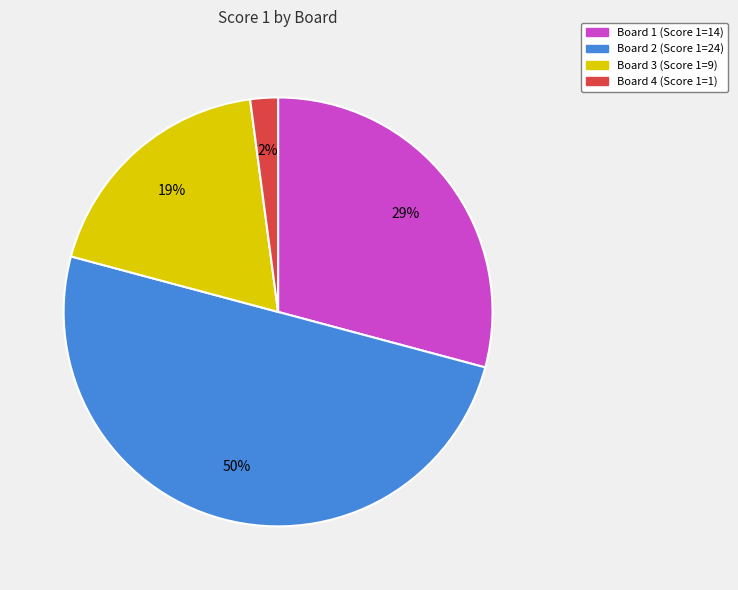

How many segments does this pie chart have?

4